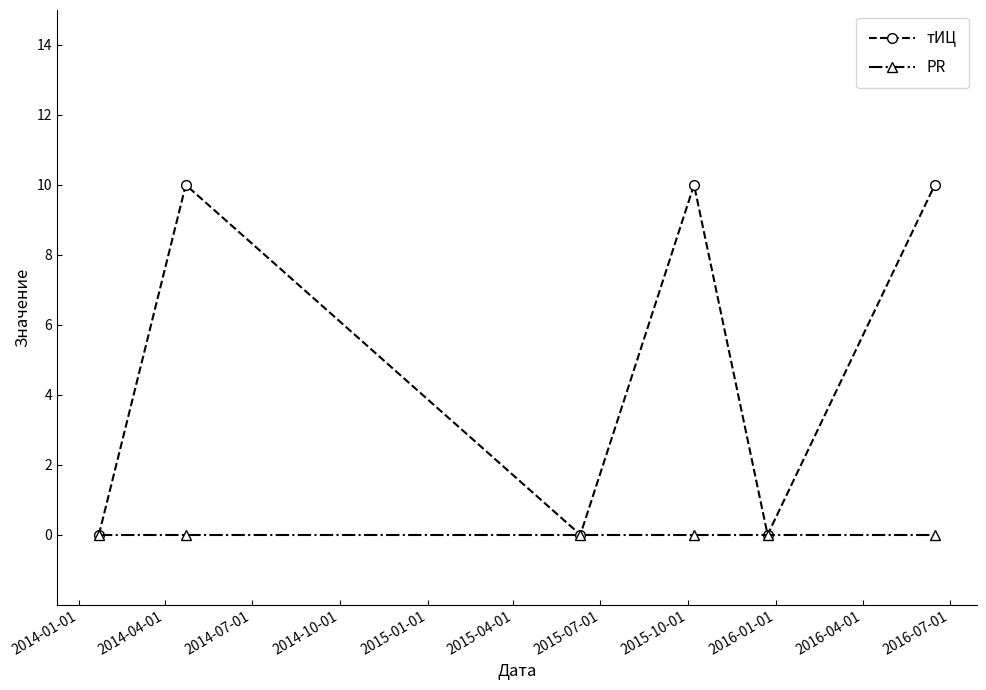

What is the greatest value displayed?

10